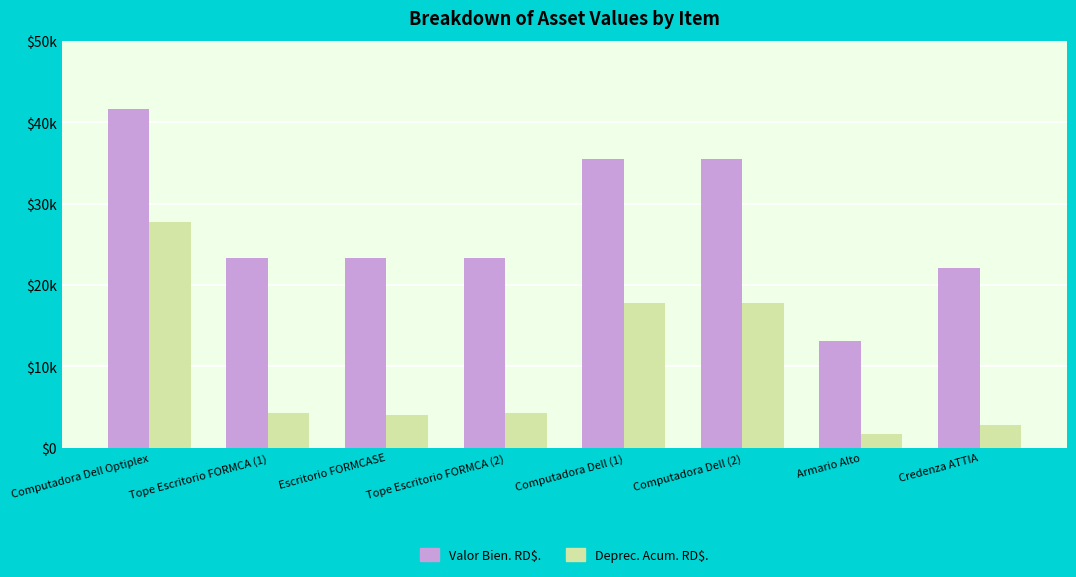

What are all the series names shown in the legend?

Valor Bien. RD$., Deprec. Acum. RD$.